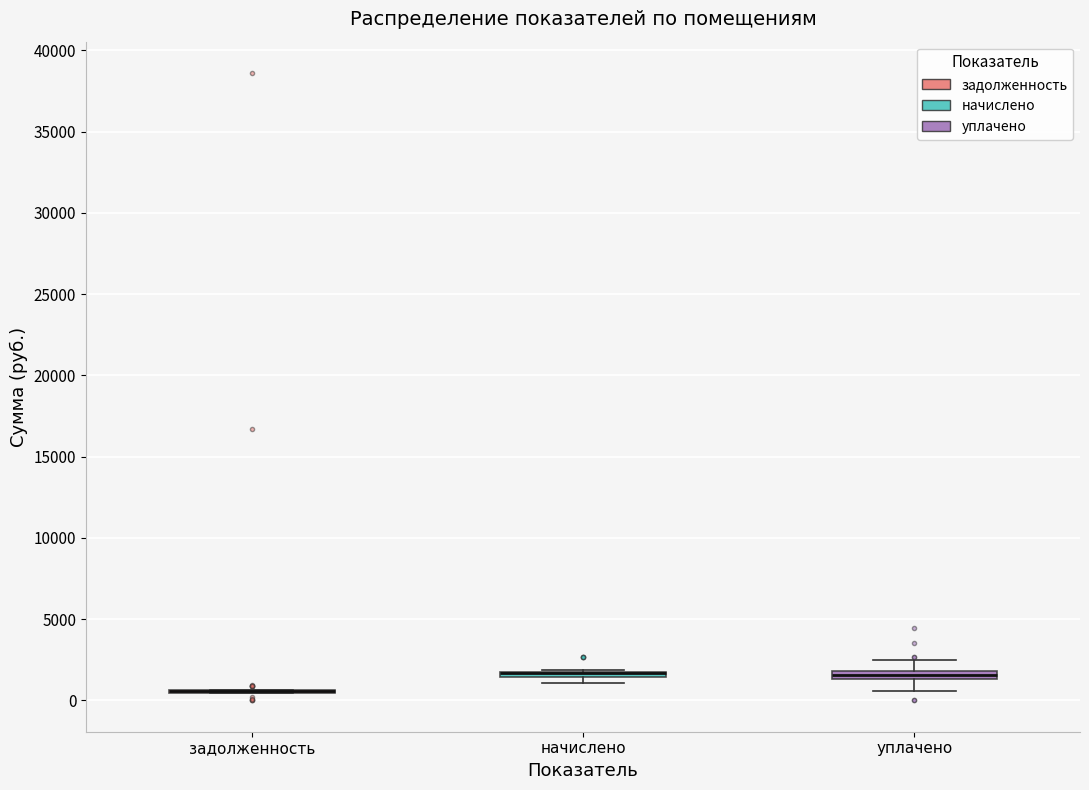

Where does the upper whisker of the box for уплачено end on the y-axis? The values are not printed on the chart, so give them approximately, as read against the axis.

2500